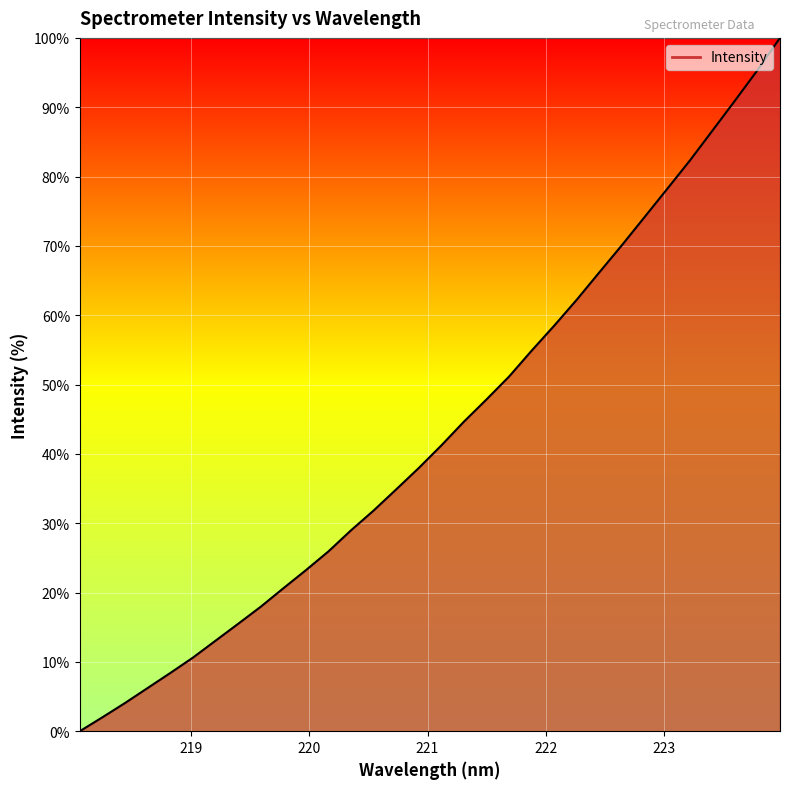

What is the greatest value displayed?

100.0